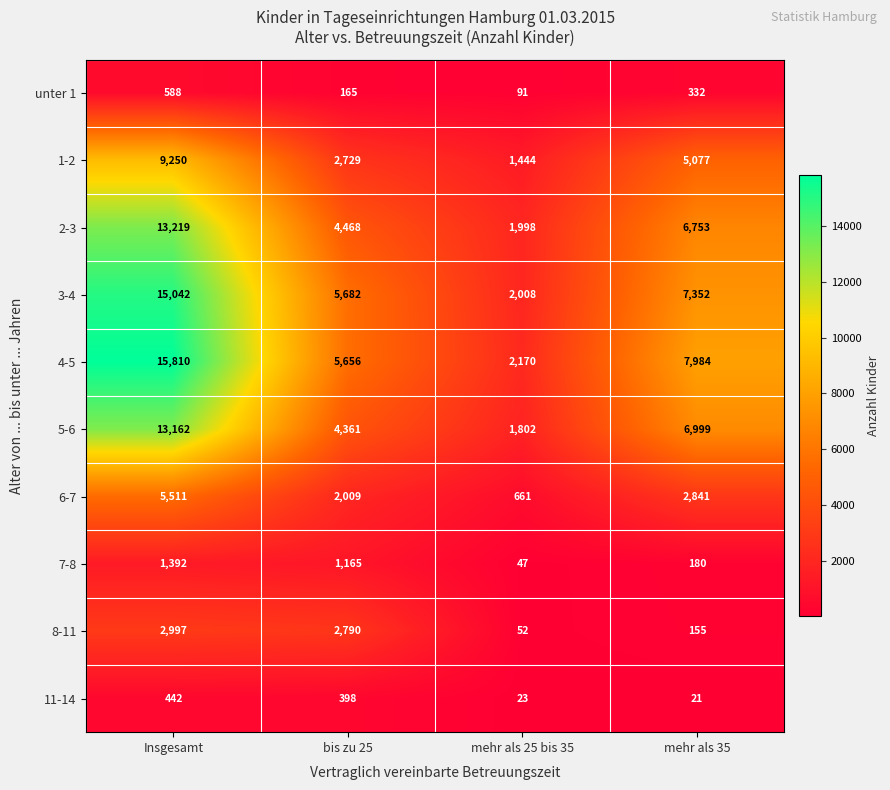

Is it true that 4-5 equals 2661 at mehr als 35?

False